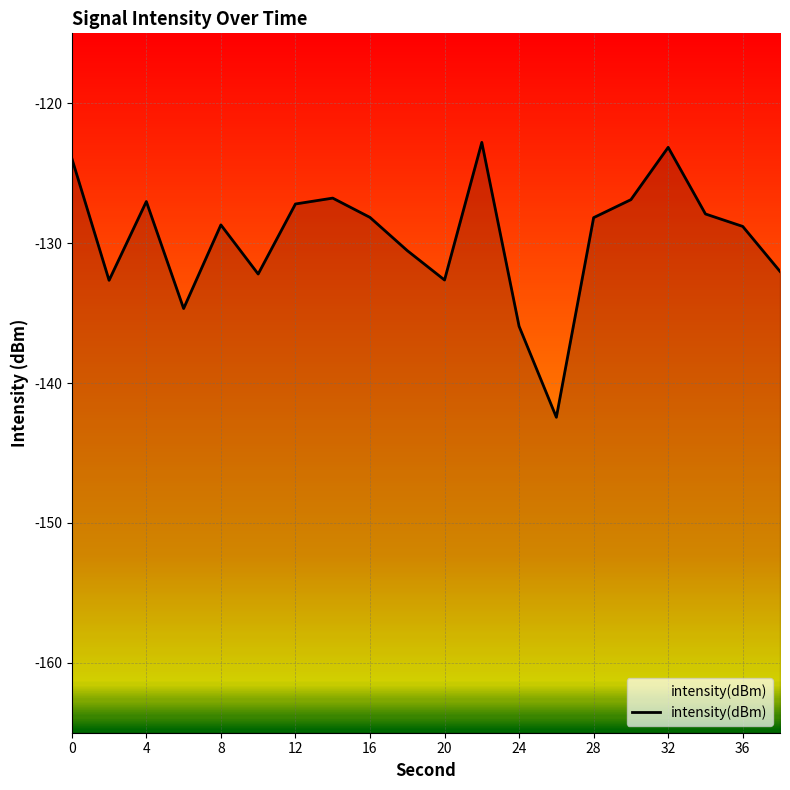

How many points are higher than both their immediate neighbors (excluding endpoints)?

5